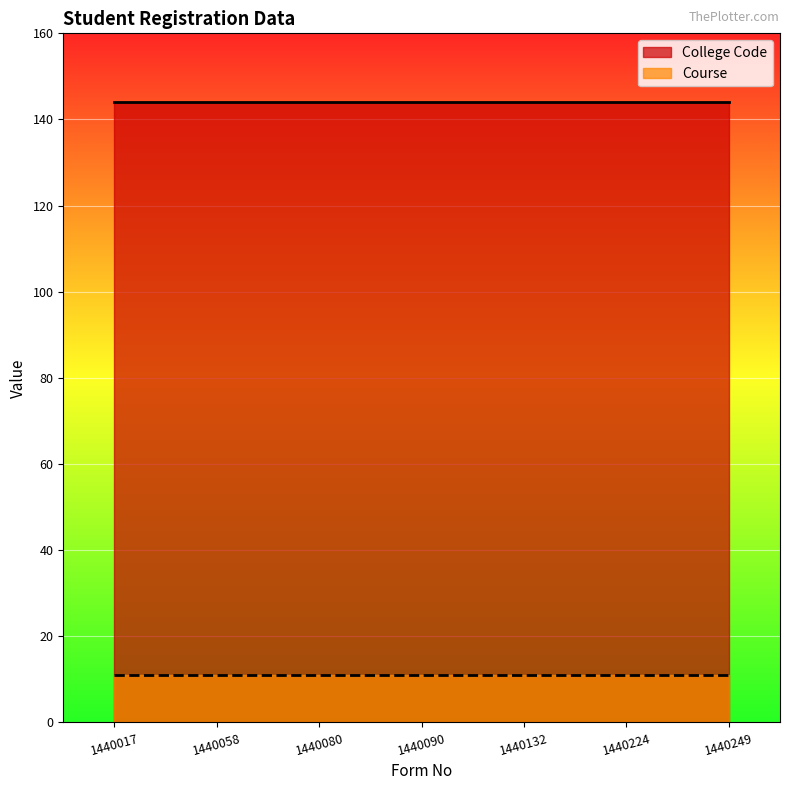

What is the sum of all Course values?

77